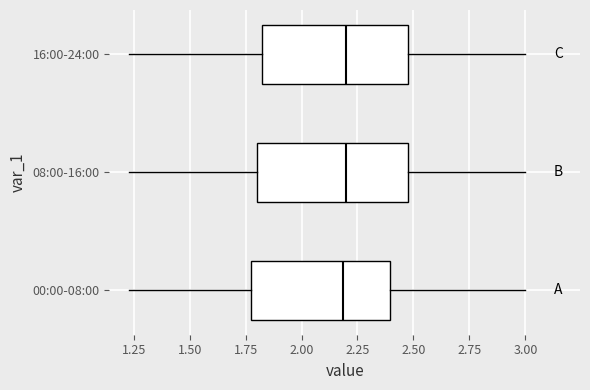

Reading bottom to top, transcribe this box plot: for each box, give where its median line is, the range the box spans, and where its two whiskers end, as read against the x-axis. The values are not printed on the chart, so give them approximately, as read against the axis.

00:00-08:00: median 2.20, box 1.80 to 2.40, whiskers 1.25 to 3.00
08:00-16:00: median 2.20, box 1.80 to 2.50, whiskers 1.25 to 3.00
16:00-24:00: median 2.20, box 1.80 to 2.50, whiskers 1.25 to 3.00